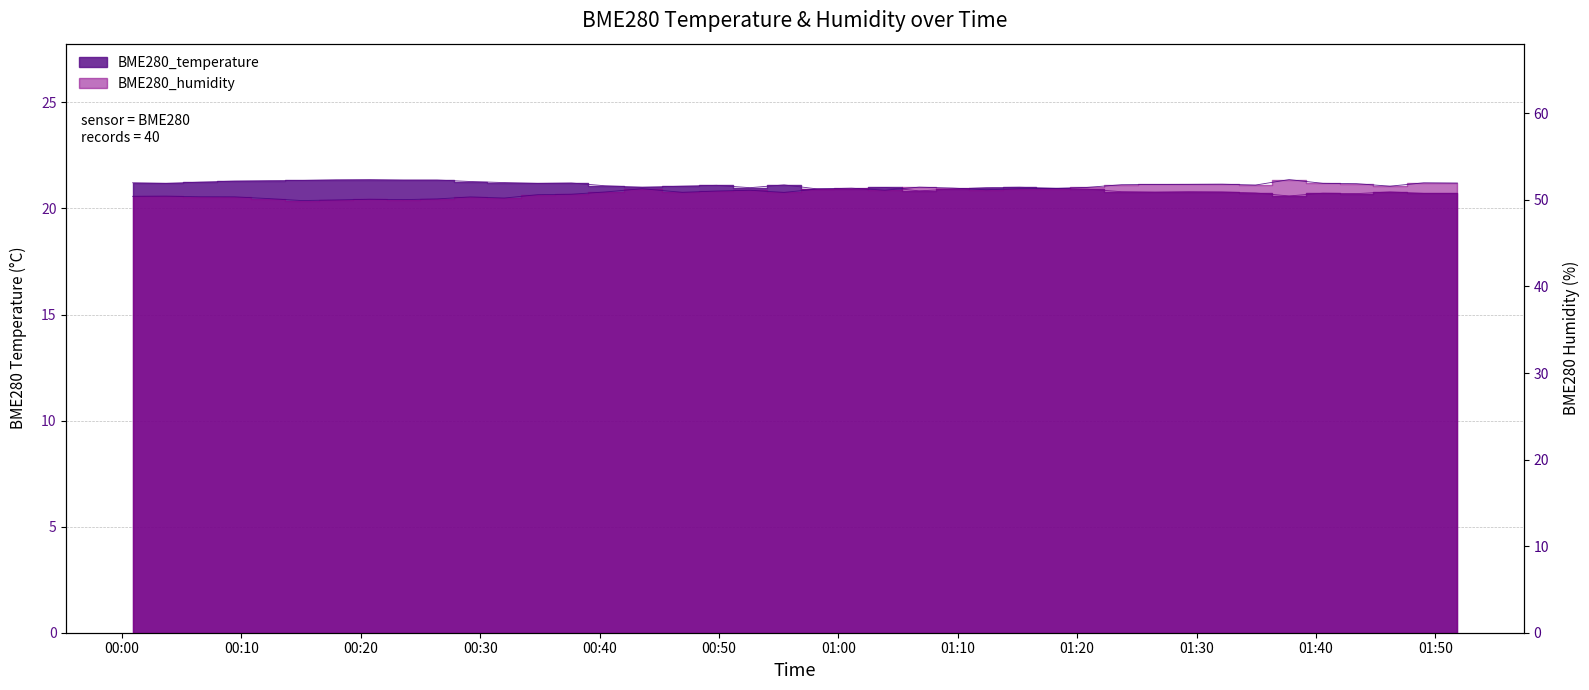

What is the sum of all BME280_temperature values?

840.6